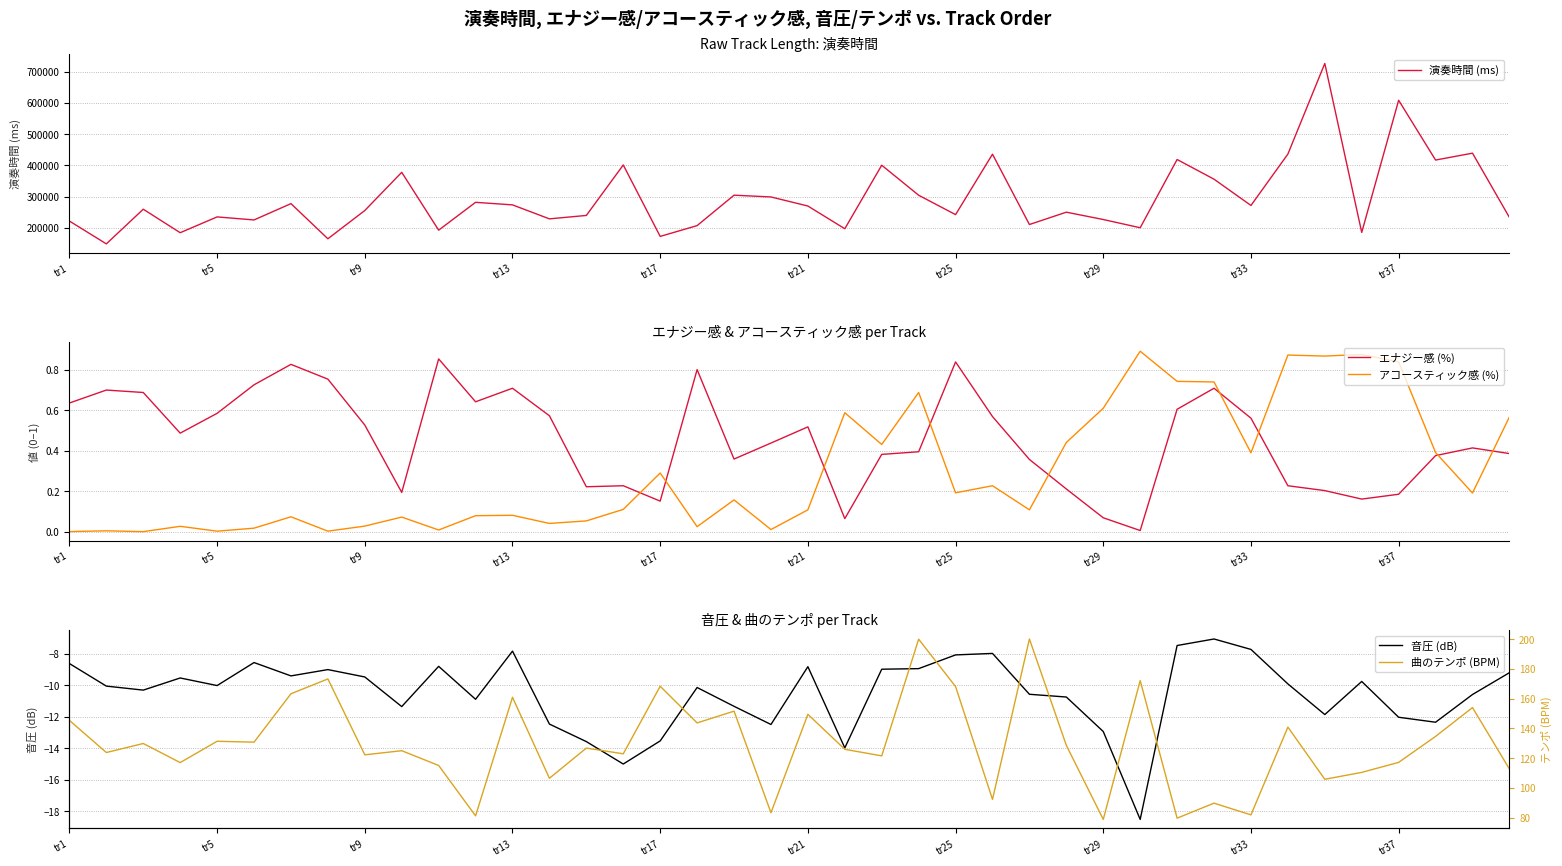

Where does the 音圧 (dB) series first go above -10?

tr1